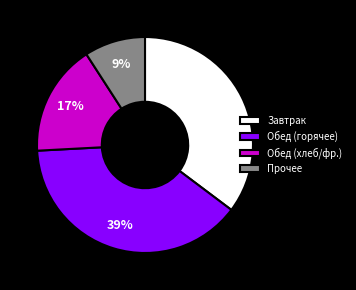

How many slices are in this pie chart?

4